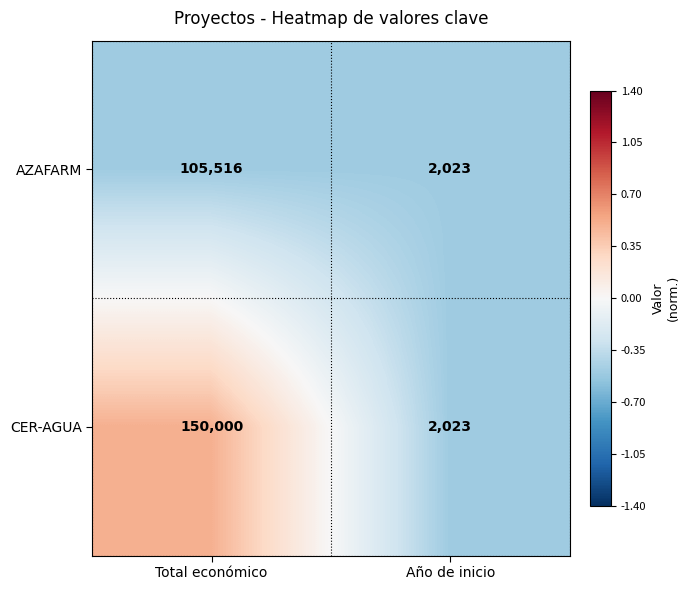

True or false: AZAFARM has a value of 2023 at Año de inicio.

True